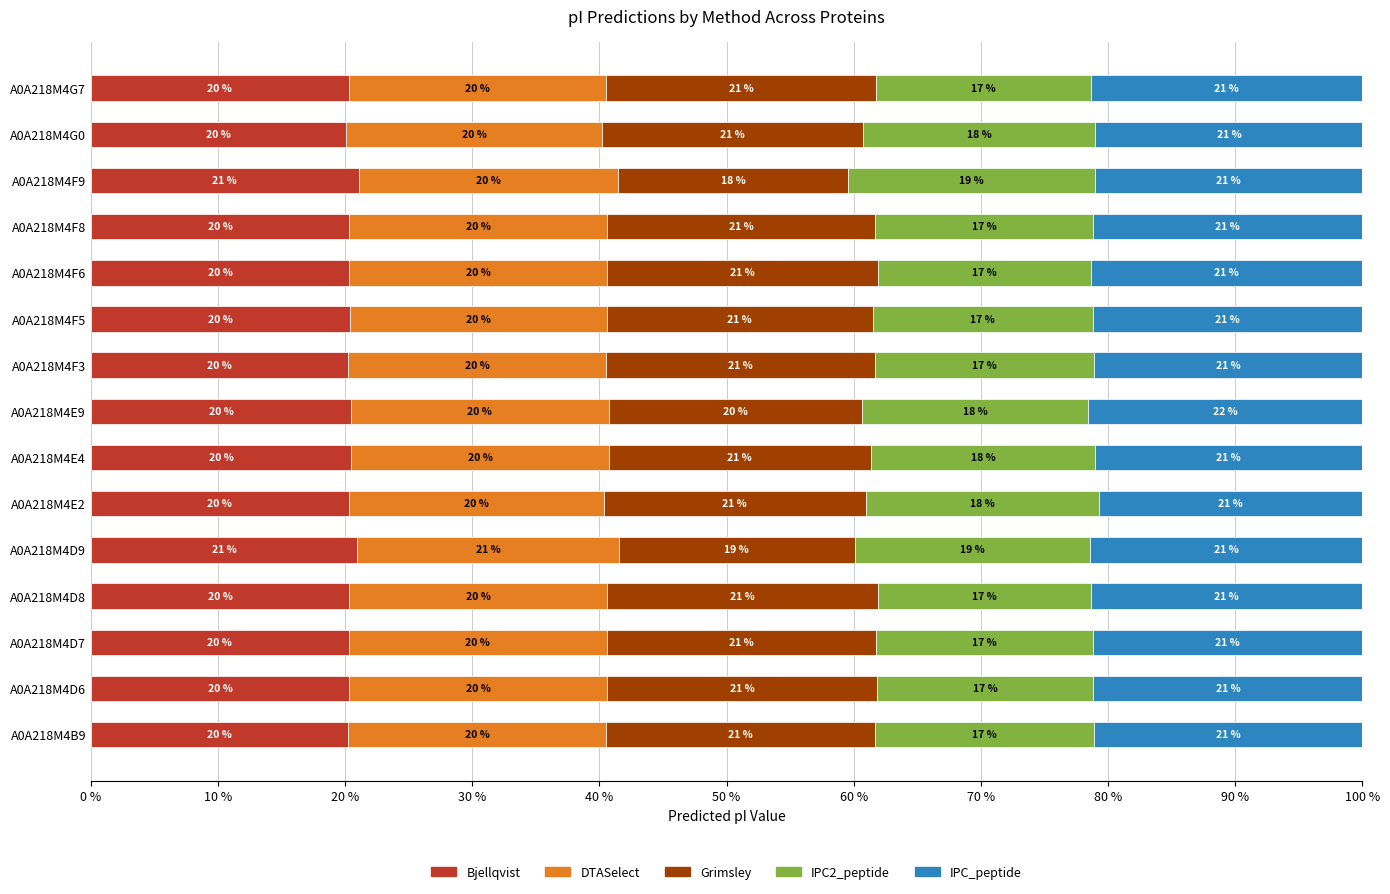

What is the sum of the Bjellqvist values at A0A218M4D7 and A0A218M4F6?

40.6